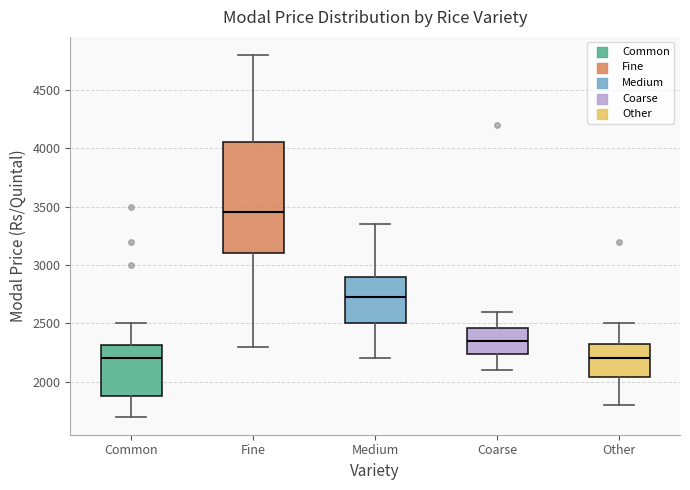

Where does the median line of the box for Medium sit on the y-axis? The values are not printed on the chart, so give them approximately, as read against the axis.

2750